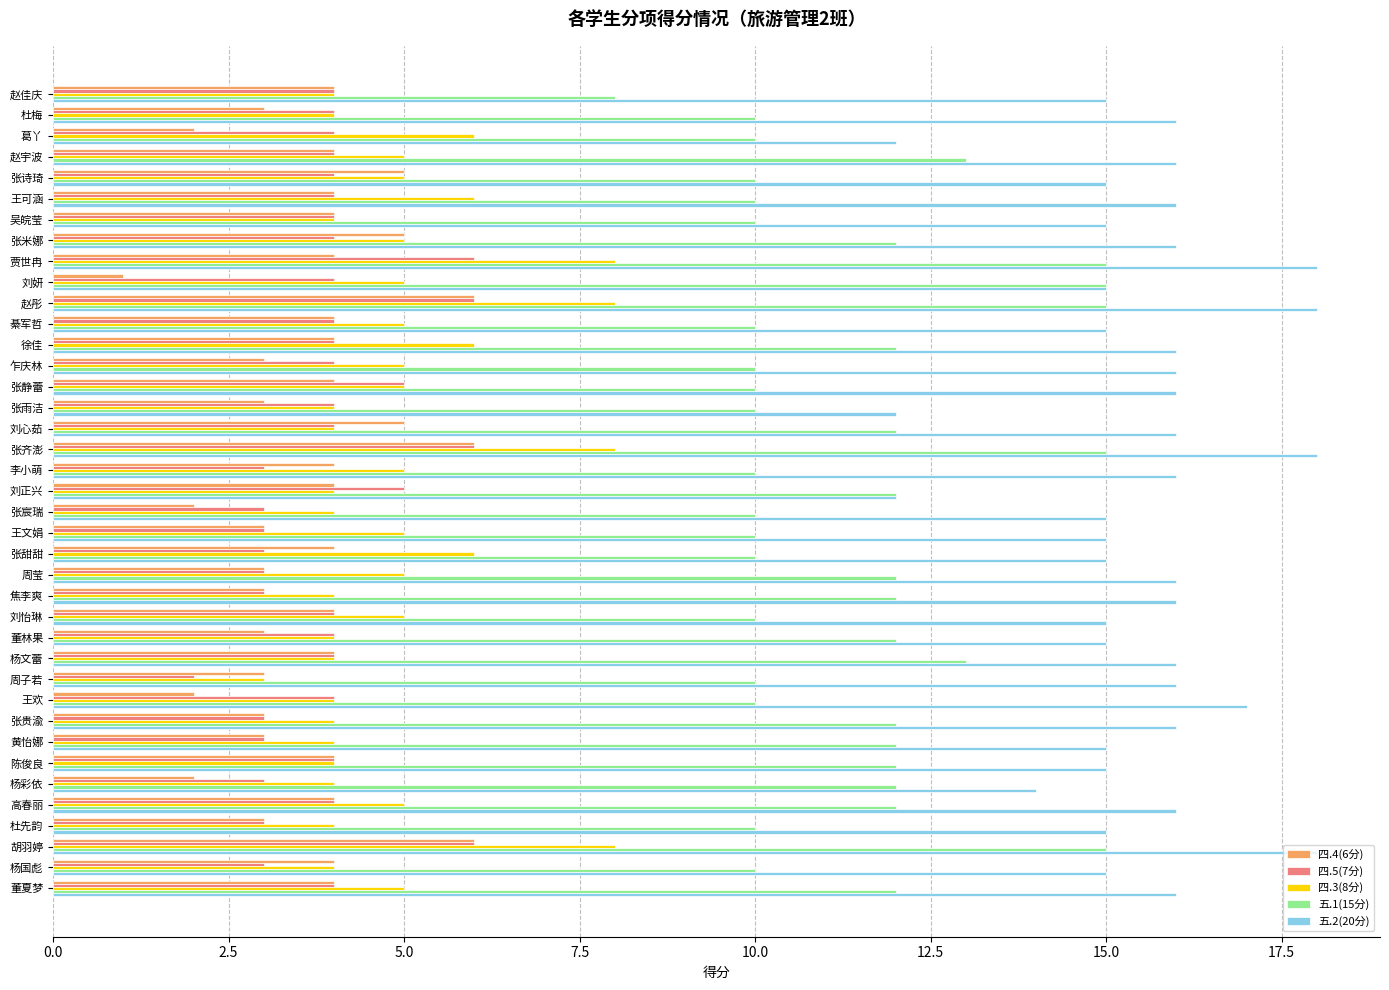

The value of 四.3(8分) at 杜梅 is 4. True or false?

True